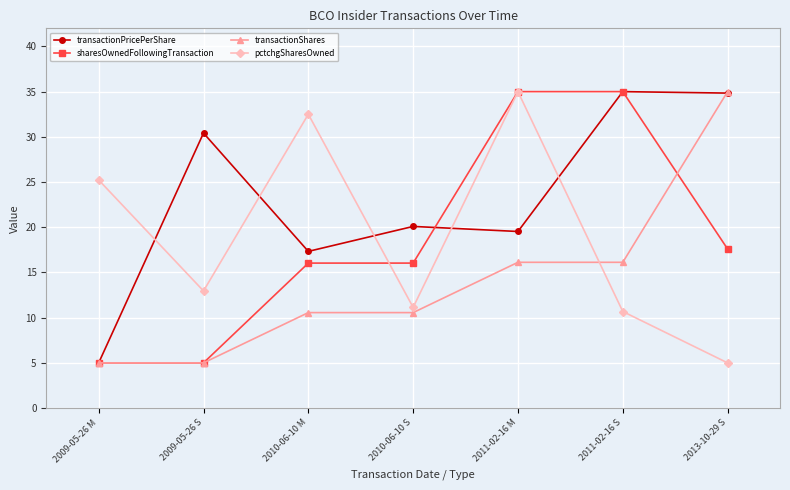

At which category is the sum across all series the highest?

2011-02-16 M